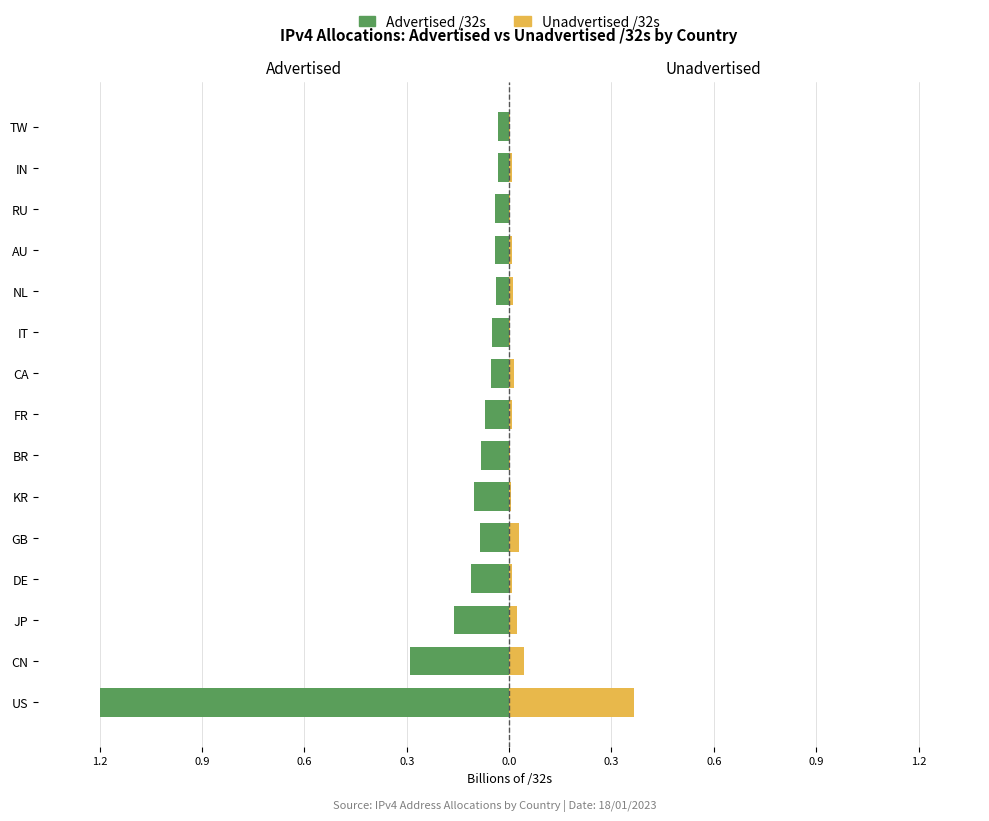

What is the average value of the Advertised /32s series?

-0.2